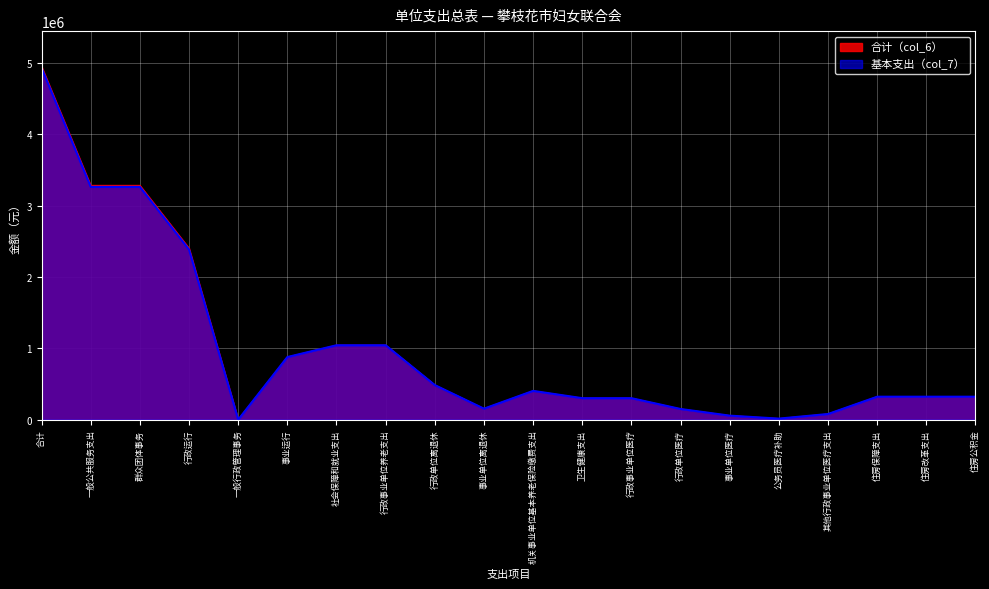

True or false: 合计（col_6） and 基本支出（col_7） cross at least once.

False